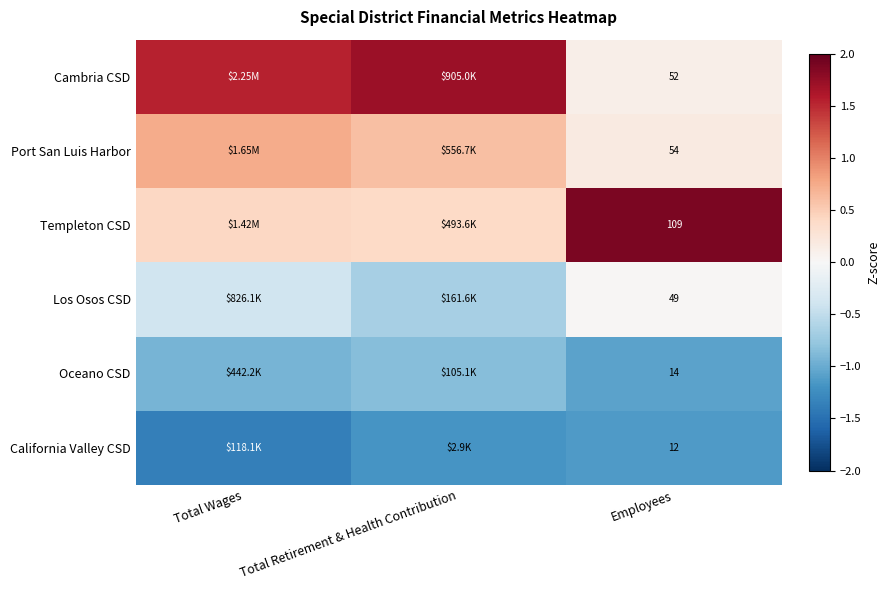

Rank the series at Employees from lowest to highest value.

California Valley CSD, Oceano CSD, Los Osos CSD, Cambria CSD, Port San Luis Harbor, Templeton CSD